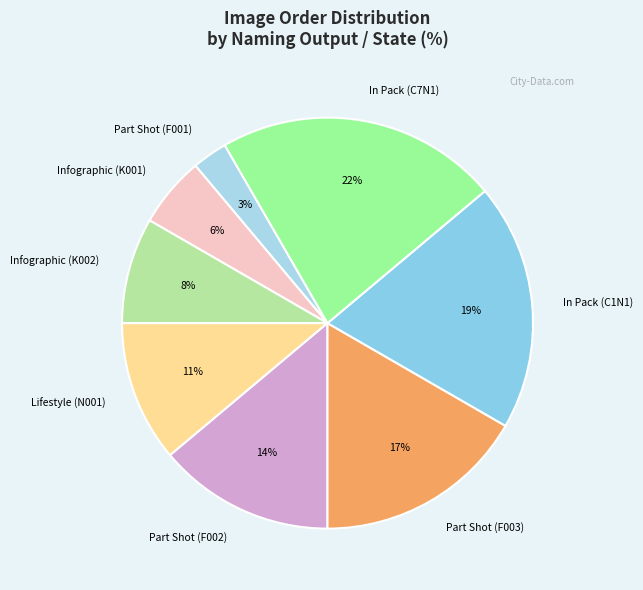

Between Infographic (K002) and In Pack (C1N1), which is larger?

In Pack (C1N1)